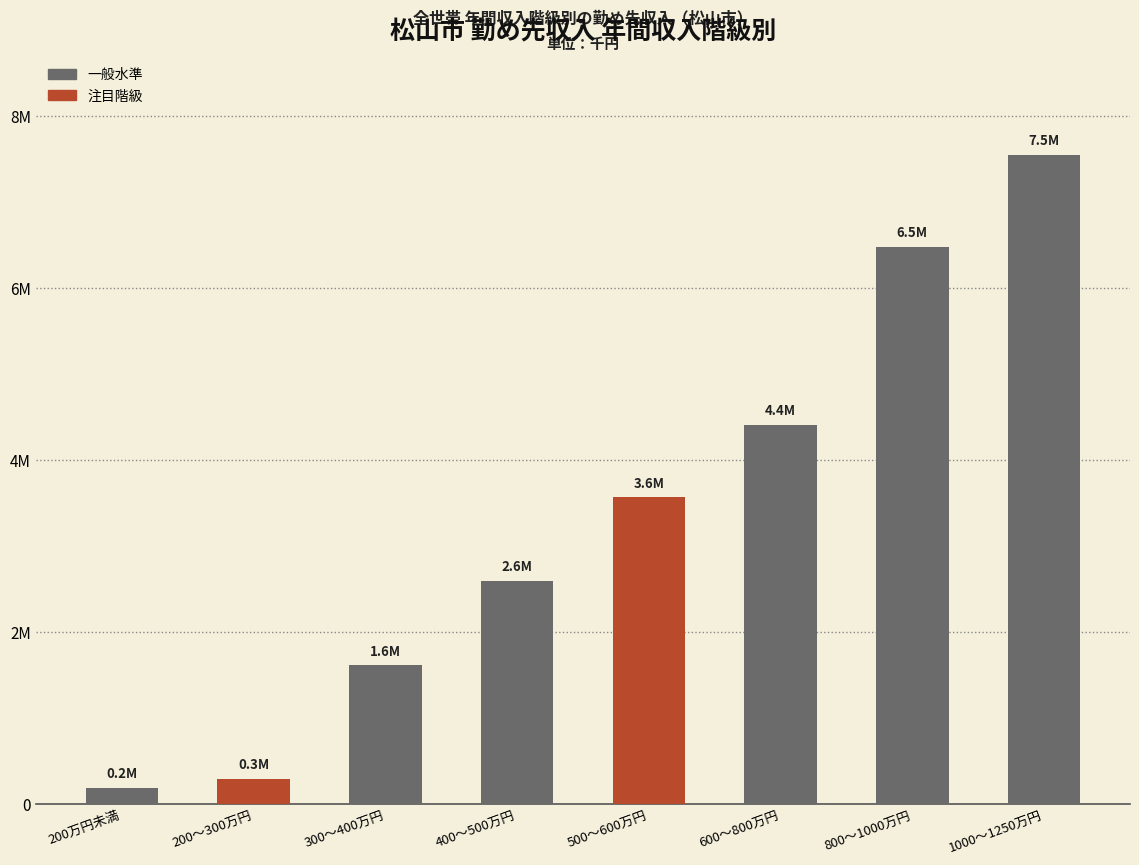

Reading left to right, list all the values displayed in this chart.

193	293	1615	2594	3569	4414	6477	7548